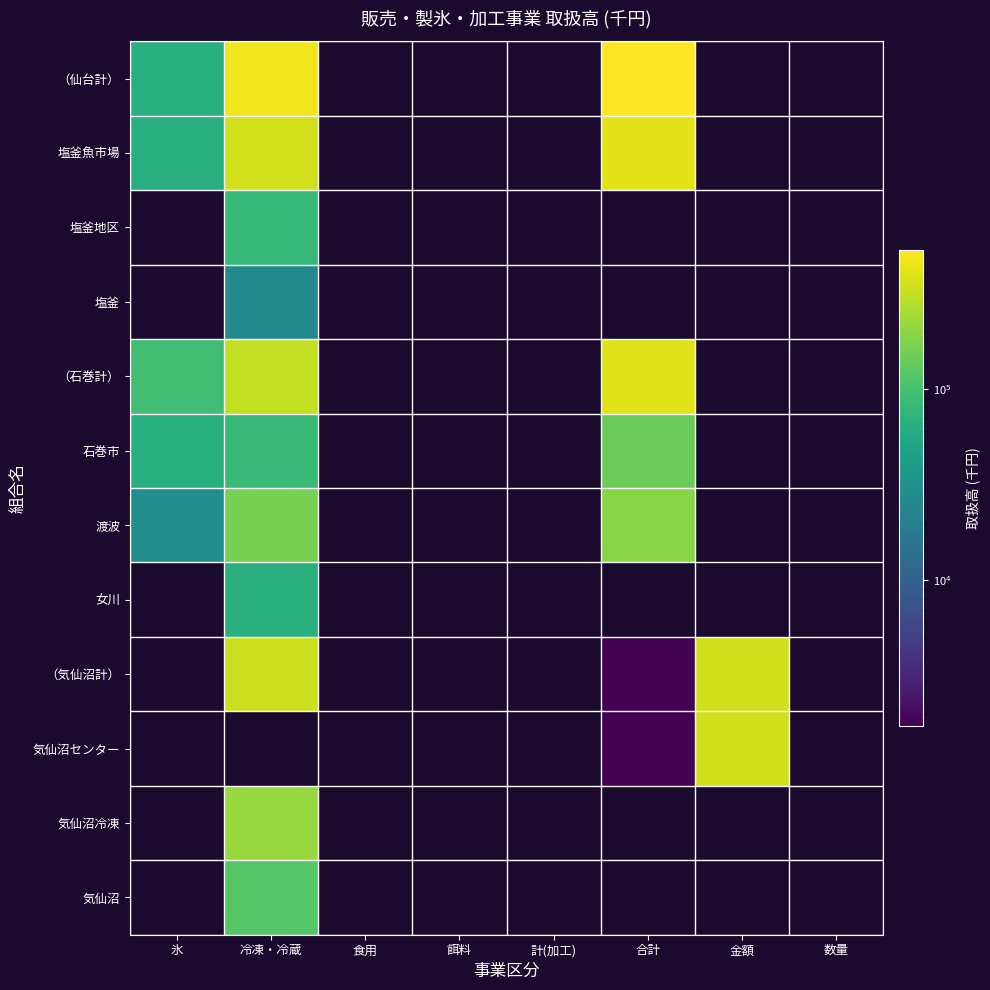

True or false: 石巻市 has a value of 46988.5 at 冷凍・冷蔵.

False